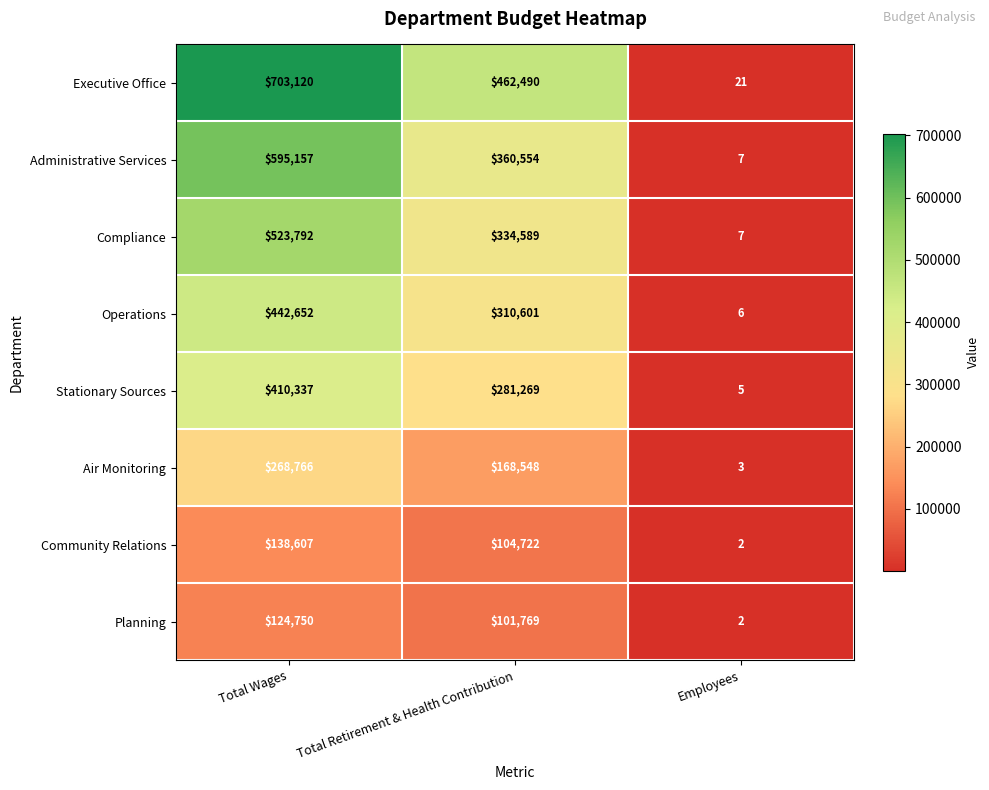

How many Planning values are between 2 and 124750?

3